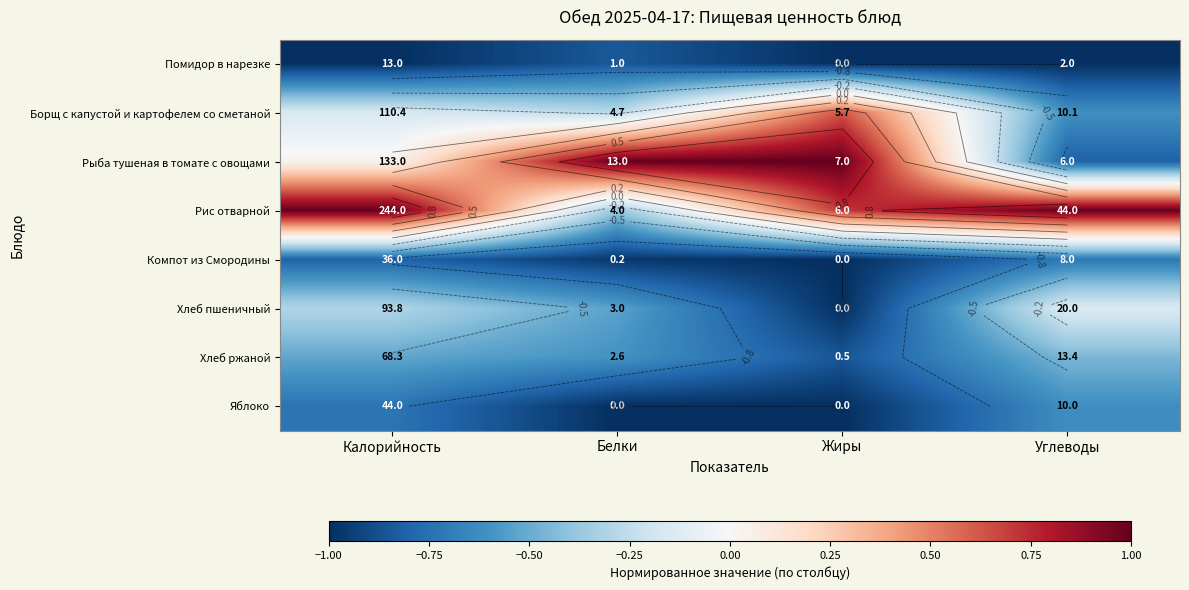

At how many categories does at least one series exceed 0?

4